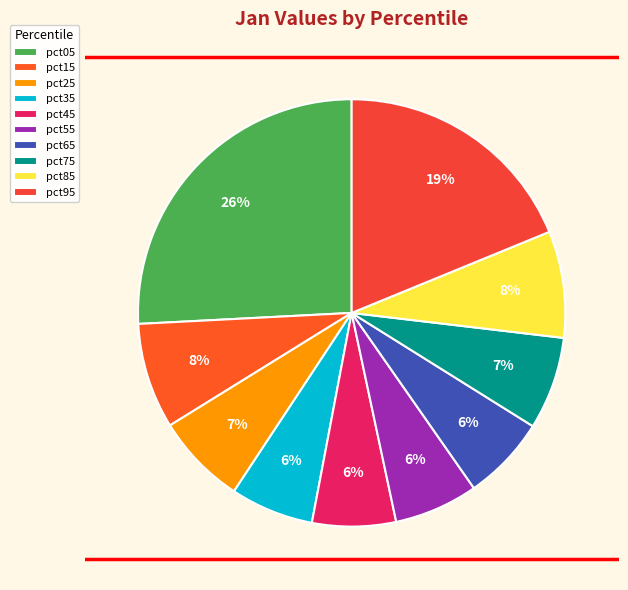

Do pct85 and pct25 together represent more than half of the pie?

No